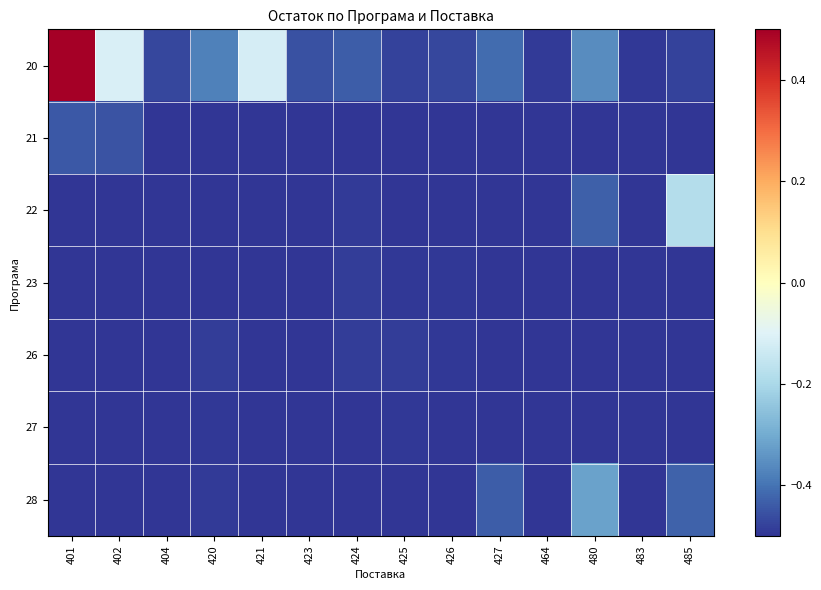

Reading left to right, what are all the values shown in this chart?

20: 401=0.5	402=-0.1	404=-0.5	420=-0.4	421=-0.1	423=-0.5	424=-0.4	425=-0.5	426=-0.5	427=-0.4	464=-0.5	480=-0.4	483=-0.5	485=-0.5
21: 401=-0.4	402=-0.5	404=-0.5	420=-0.5	421=-0.5	423=-0.5	424=-0.5	425=-0.5	426=-0.5	427=-0.5	464=-0.5	480=-0.5	483=-0.5	485=-0.5
22: 401=-0.5	402=-0.5	404=-0.5	420=-0.5	421=-0.5	423=-0.5	424=-0.5	425=-0.5	426=-0.5	427=-0.5	464=-0.5	480=-0.4	483=-0.5	485=-0.2
23: 401=-0.5	402=-0.5	404=-0.5	420=-0.5	421=-0.5	423=-0.5	424=-0.5	425=-0.5	426=-0.5	427=-0.5	464=-0.5	480=-0.5	483=-0.5	485=-0.5
26: 401=-0.5	402=-0.5	404=-0.5	420=-0.5	421=-0.5	423=-0.5	424=-0.5	425=-0.5	426=-0.5	427=-0.5	464=-0.5	480=-0.5	483=-0.5	485=-0.5
27: 401=-0.5	402=-0.5	404=-0.5	420=-0.5	421=-0.5	423=-0.5	424=-0.5	425=-0.5	426=-0.5	427=-0.5	464=-0.5	480=-0.5	483=-0.5	485=-0.5
28: 401=-0.5	402=-0.5	404=-0.5	420=-0.5	421=-0.5	423=-0.5	424=-0.5	425=-0.5	426=-0.5	427=-0.4	464=-0.5	480=-0.3	483=-0.5	485=-0.4